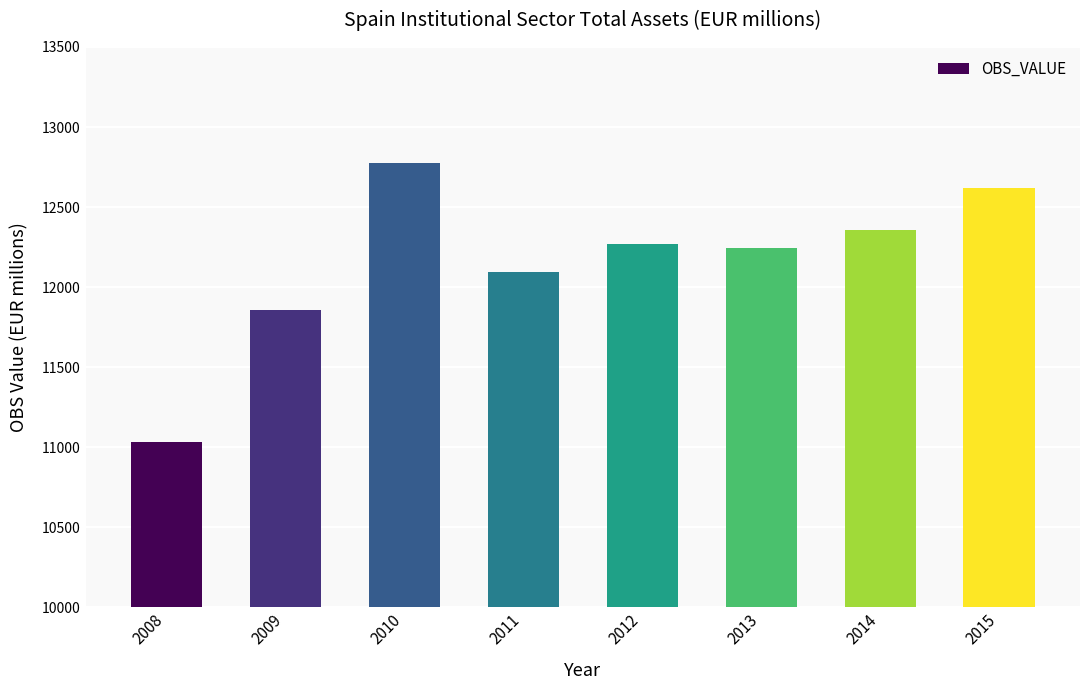

The chart shows a value of 4030 at 2014. True or false?

False